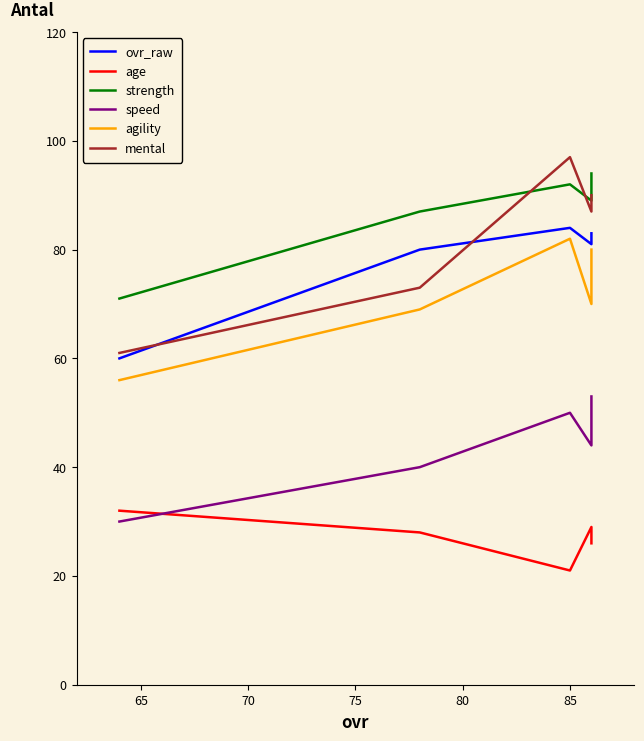

Is this an area chart (filled region under the line)?

No